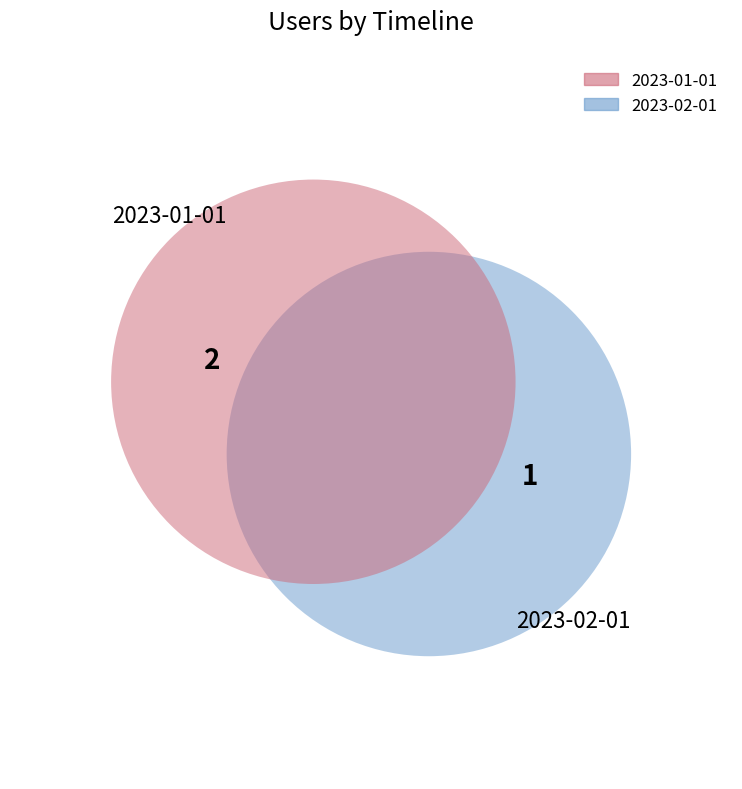

What percentage is the 2023-01-01T00:00:00.000Z slice, to the nearest percent?

67%